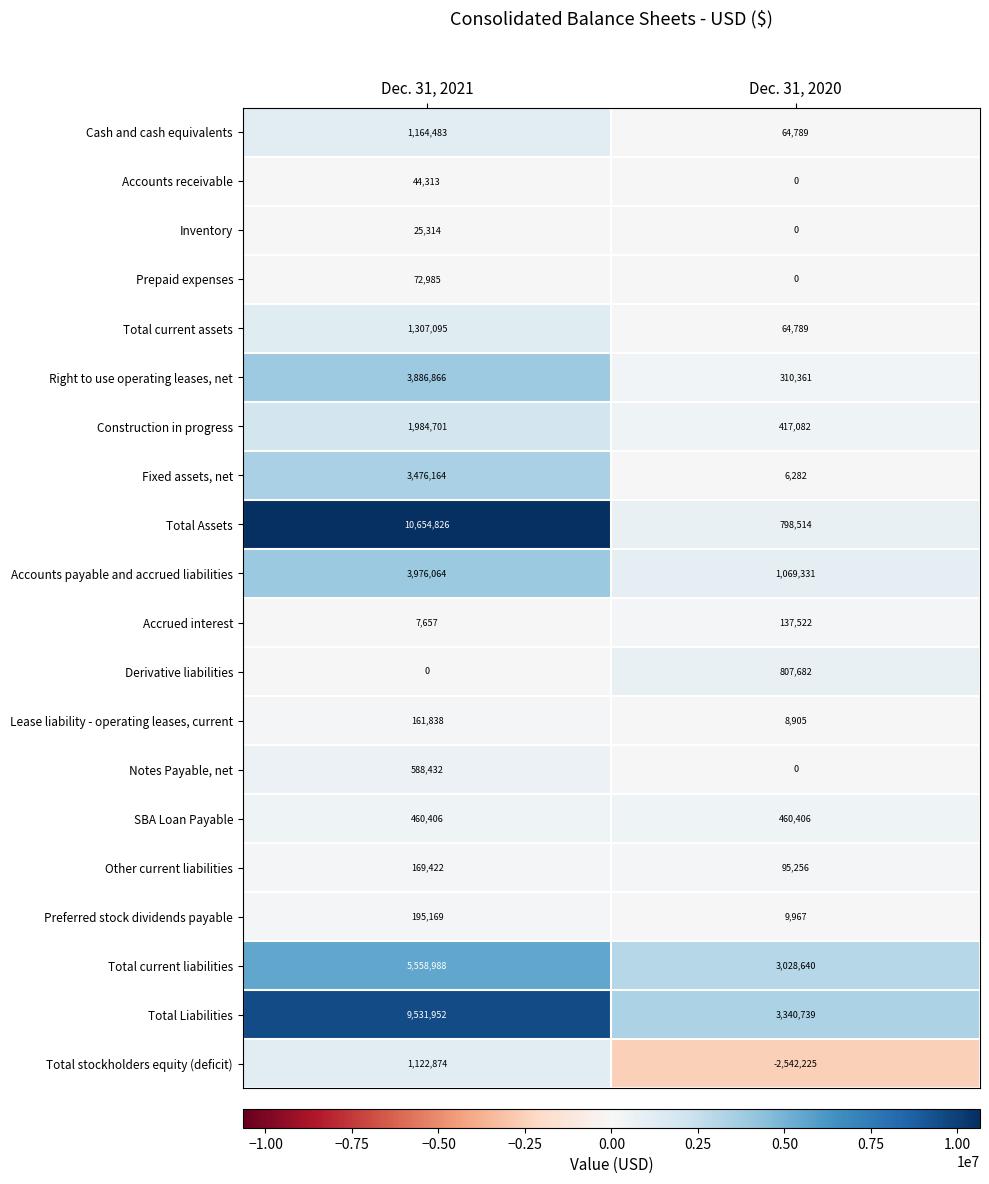

Rank the categories by Notes Payable, net value from highest to lowest.

Dec. 31, 2021, Dec. 31, 2020